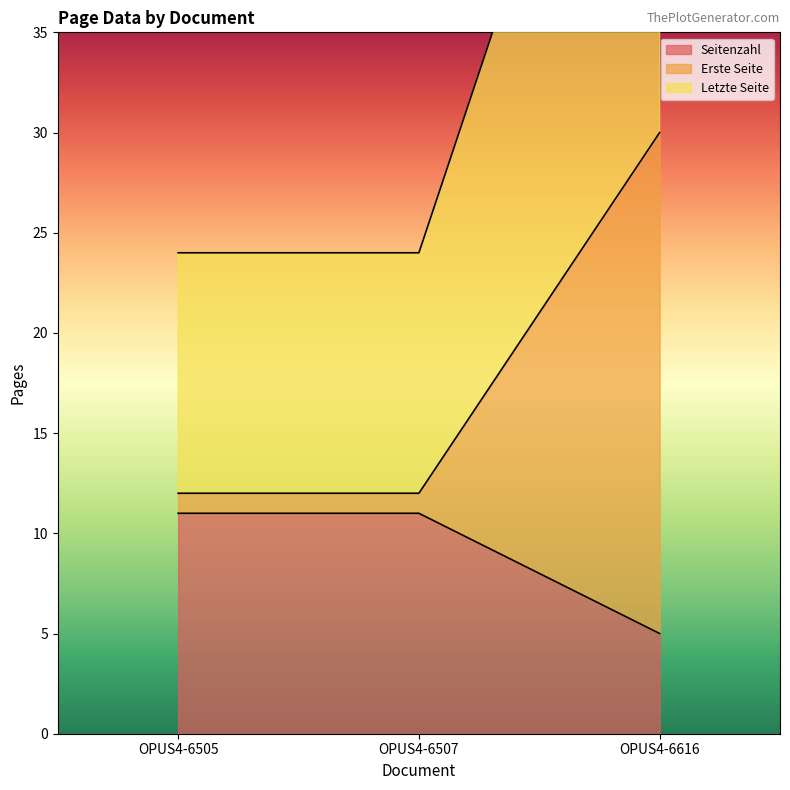

What is the value of the Seitenzahl point at the 1st from the left?

11